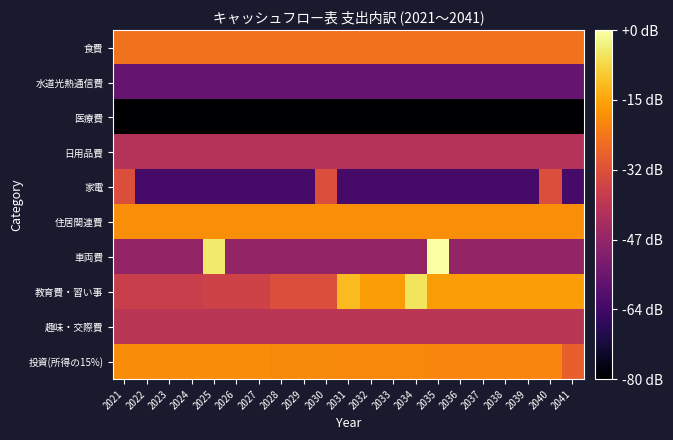

Reading right to left, list all the values displayed in this chart.

食費: 2041=6.0	2040=6.0	2039=6.0	2038=6.0	2037=6.0	2036=6.0	2035=6.0	2034=6.0	2033=6.0	2032=6.0	2031=6.0	2030=6.0	2029=6.0	2028=6.0	2027=6.0	2026=6.0	2025=6.0	2024=6.0	2023=6.0	2022=6.0	2021=6.0
水道光熱通信費: 2041=5.2	2040=5.2	2039=5.2	2038=5.2	2037=5.2	2036=5.2	2035=5.2	2034=5.2	2033=5.2	2032=5.2	2031=5.2	2030=5.2	2029=5.2	2028=5.2	2027=5.2	2026=5.2	2025=5.2	2024=5.2	2023=5.2	2022=5.2	2021=5.2
医療費: 2041=4.6	2040=4.6	2039=4.6	2038=4.6	2037=4.6	2036=4.6	2035=4.6	2034=4.6	2033=4.6	2032=4.6	2031=4.6	2030=4.6	2029=4.6	2028=4.6	2027=4.6	2026=4.6	2025=4.6	2024=4.6	2023=4.6	2022=4.6	2021=4.6
日用品費: 2041=5.6	2040=5.6	2039=5.6	2038=5.6	2037=5.6	2036=5.6	2035=5.6	2034=5.6	2033=5.6	2032=5.6	2031=5.6	2030=5.6	2029=5.6	2028=5.6	2027=5.6	2026=5.6	2025=5.6	2024=5.6	2023=5.6	2022=5.6	2021=5.6
家電: 2041=5.0	2040=5.8	2039=5.0	2038=5.0	2037=5.0	2036=5.0	2035=5.0	2034=5.0	2033=5.0	2032=5.0	2031=5.0	2030=5.8	2029=5.0	2028=5.0	2027=5.0	2026=5.0	2025=5.0	2024=5.0	2023=5.0	2022=5.0	2021=5.8
住居関連費: 2041=6.1	2040=6.1	2039=6.1	2038=6.1	2037=6.1	2036=6.1	2035=6.1	2034=6.1	2033=6.1	2032=6.1	2031=6.1	2030=6.1	2029=6.1	2028=6.1	2027=6.1	2026=6.1	2025=6.1	2024=6.1	2023=6.1	2022=6.1	2021=6.1
車両費: 2041=5.4	2040=5.4	2039=5.4	2038=5.4	2037=5.4	2036=5.4	2035=6.6	2034=5.4	2033=5.4	2032=5.4	2031=5.4	2030=5.4	2029=5.4	2028=5.4	2027=5.4	2026=5.4	2025=6.5	2024=5.4	2023=5.4	2022=5.4	2021=5.4
教育費・習い事: 2041=6.2	2040=6.2	2039=6.2	2038=6.2	2037=6.2	2036=6.2	2035=6.2	2034=6.5	2033=6.2	2032=6.2	2031=6.3	2030=5.8	2029=5.8	2028=5.8	2027=5.7	2026=5.7	2025=5.7	2024=5.7	2023=5.7	2022=5.7	2021=5.7
趣味・交際費: 2041=5.6	2040=5.6	2039=5.6	2038=5.6	2037=5.6	2036=5.6	2035=5.6	2034=5.6	2033=5.6	2032=5.6	2031=5.6	2030=5.6	2029=5.6	2028=5.6	2027=5.6	2026=5.6	2025=5.6	2024=5.6	2023=5.6	2022=5.6	2021=5.6
投資(所得の15%): 2041=5.9	2040=6.1	2039=6.1	2038=6.1	2037=6.1	2036=6.1	2035=6.1	2034=6.1	2033=6.1	2032=6.1	2031=6.1	2030=6.1	2029=6.1	2028=6.1	2027=6.1	2026=6.1	2025=6.1	2024=6.1	2023=6.1	2022=6.1	2021=6.1